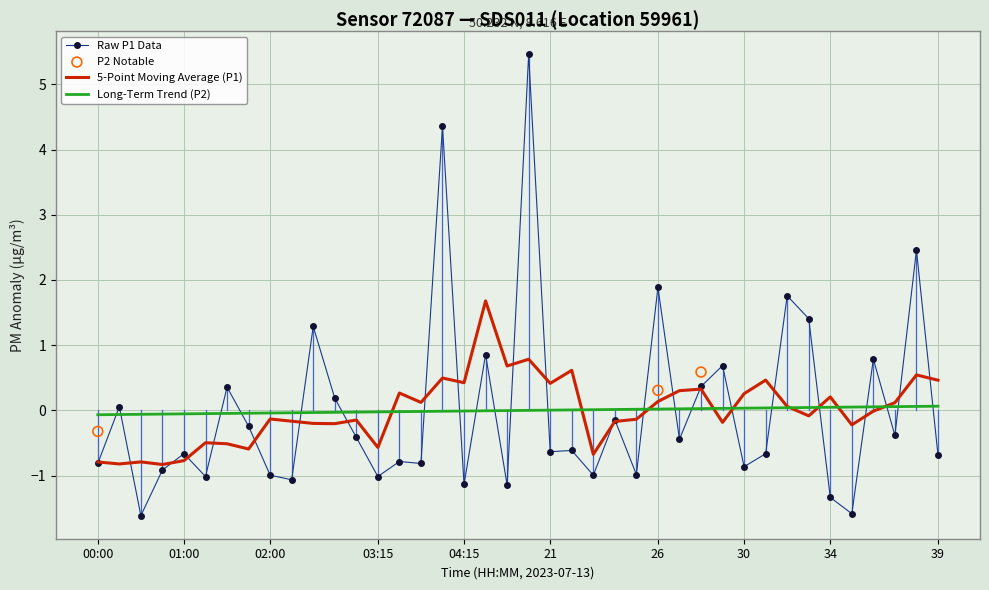

The Raw P1 Data series shows -0.9 at 30. True or false?

True